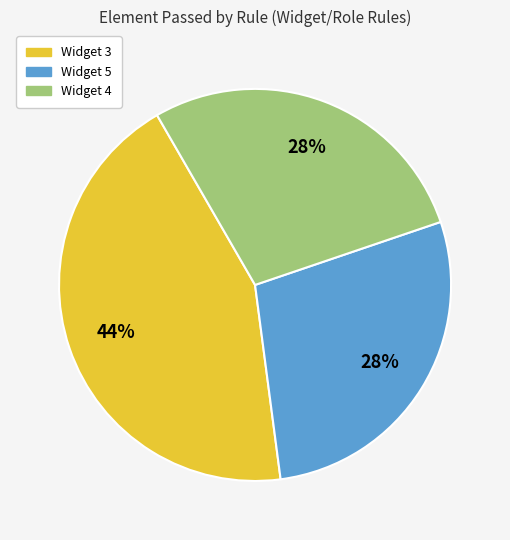

Does any single category account for the majority?

No